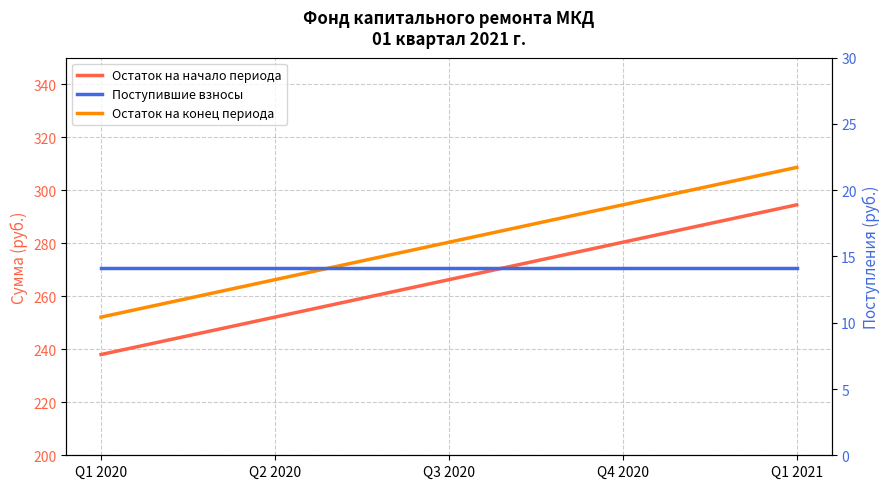

True or false: Остаток на начало периода has a value of 90.6 at Q1 2021.

False